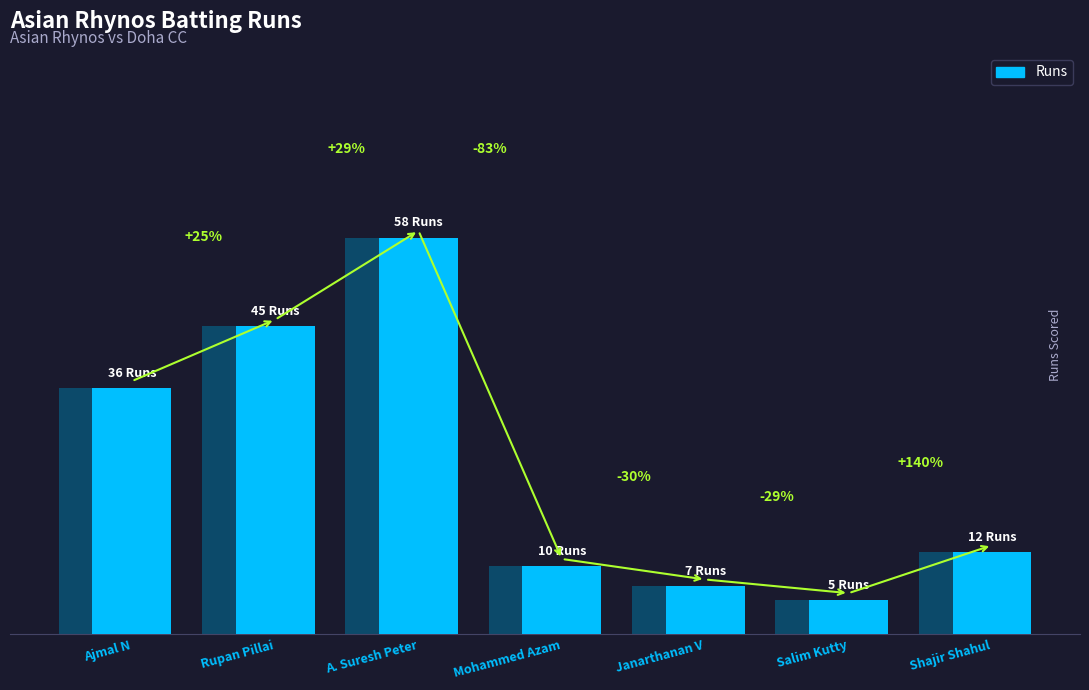

Between Shajir Shahul and Mohammed Azam, which is larger?

Shajir Shahul